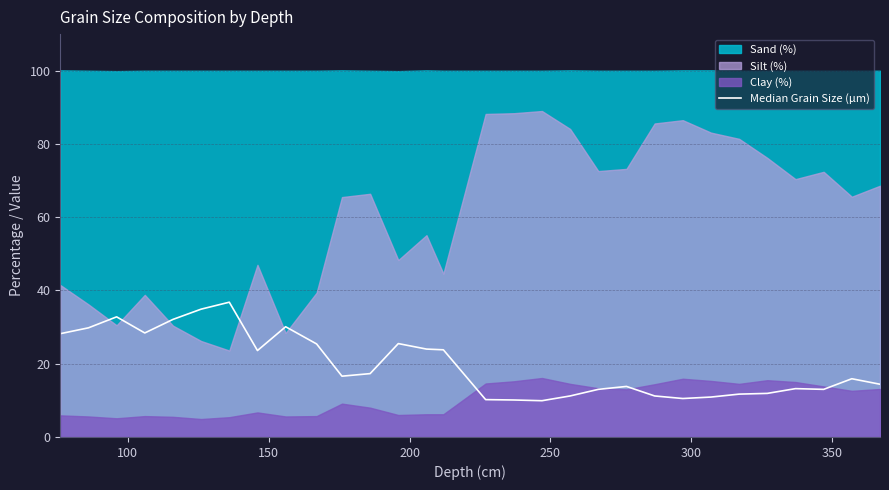

True or false: the data shows 39.7 at 8.

False